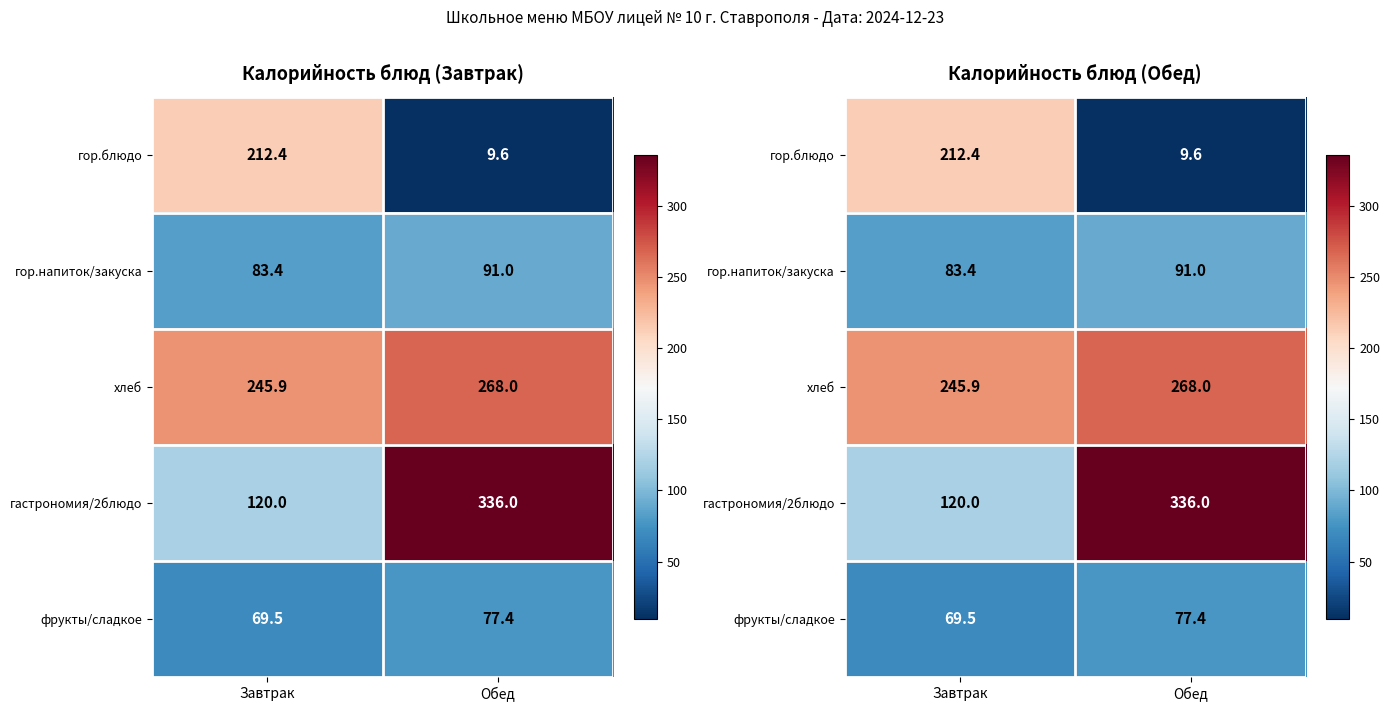

List the labels in order of гор.блюдо value, smallest first.

Обед, Завтрак